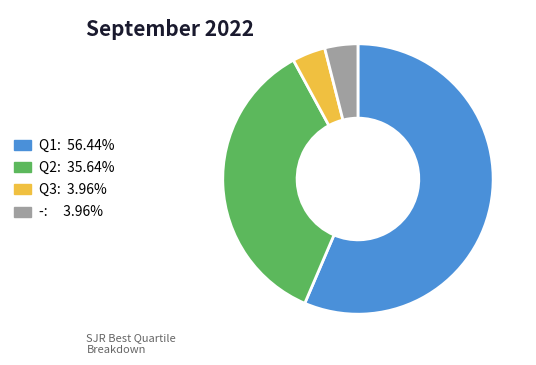

Which slice is the largest?

Q1